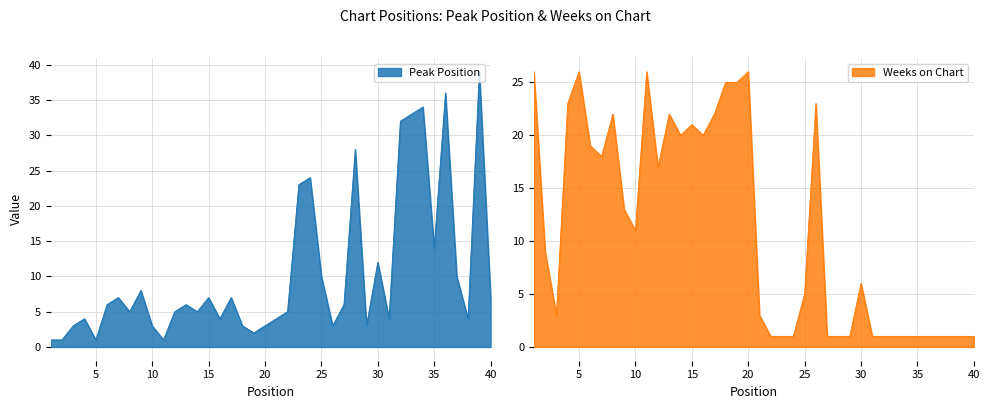

Where do Peak Position and Weeks on Chart first cross each other?

20 and 21